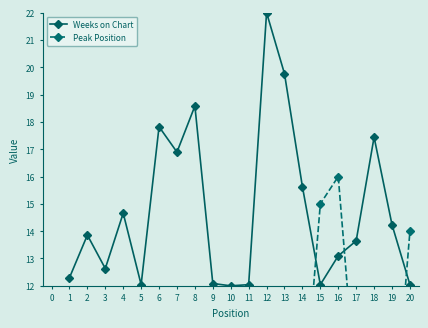

Rank the series by their maximum value, from lowest to highest.

Peak Position, Weeks on Chart